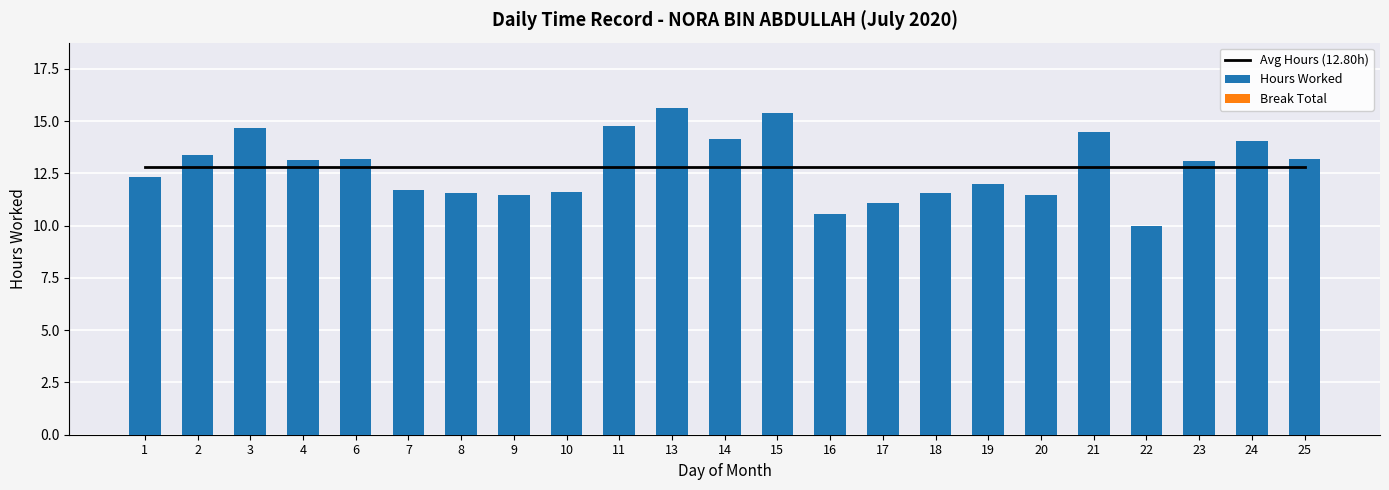

Read the Hours Worked value at 14.

14.2